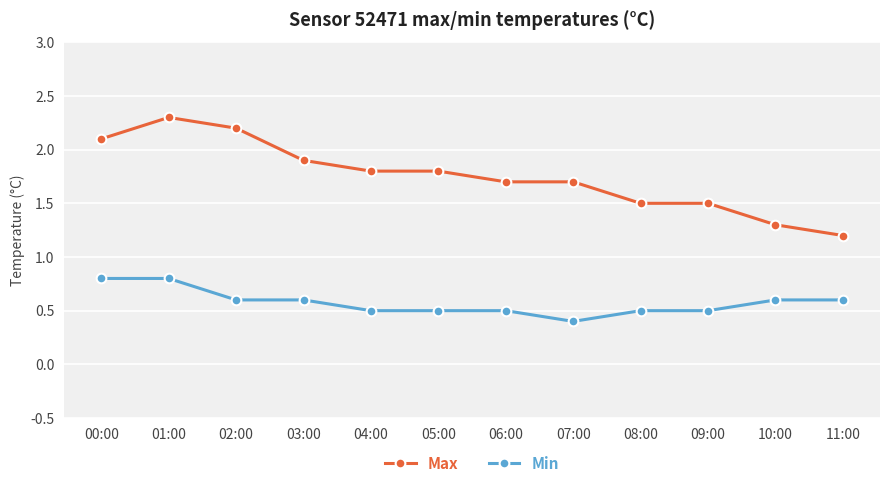

True or false: Max has more than 0 points higher than both neighbors.

True